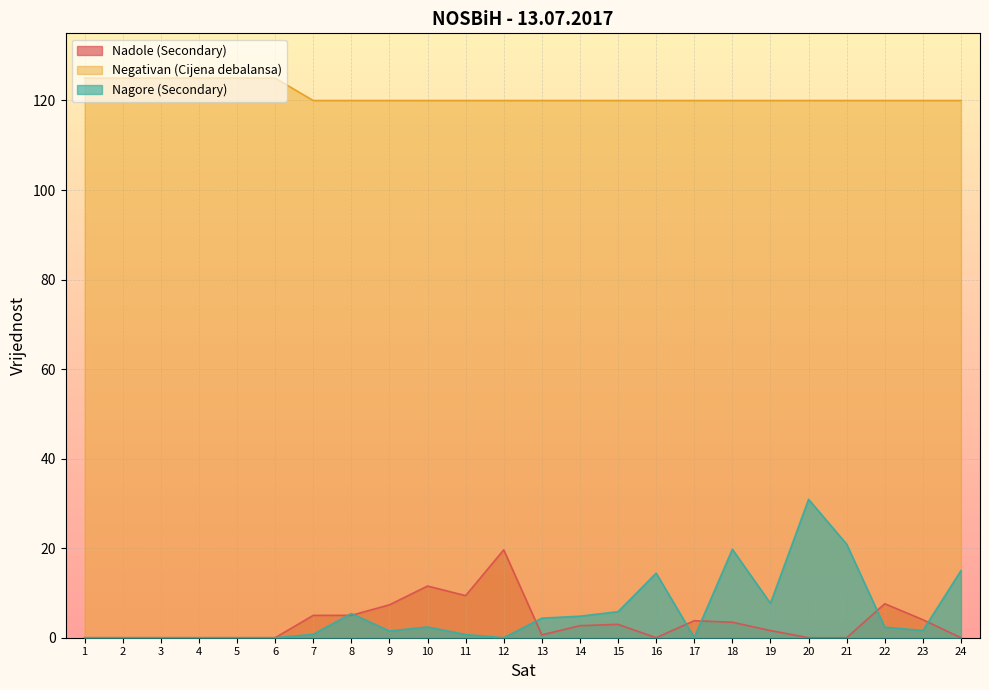

At which label does Nagore (Secondary) first exceed 2?

8